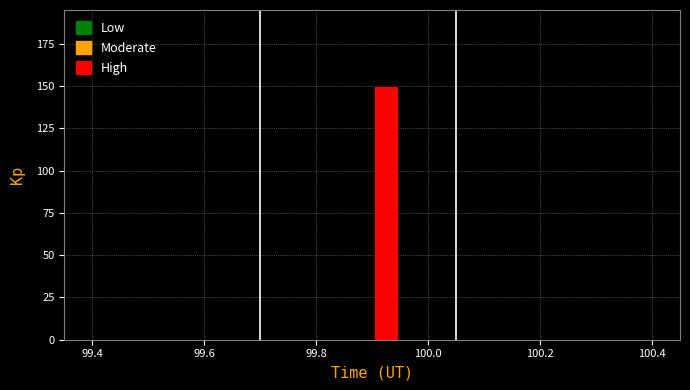

Read against the x-axis, roughly where is the centre of the tallest bar?

99.92